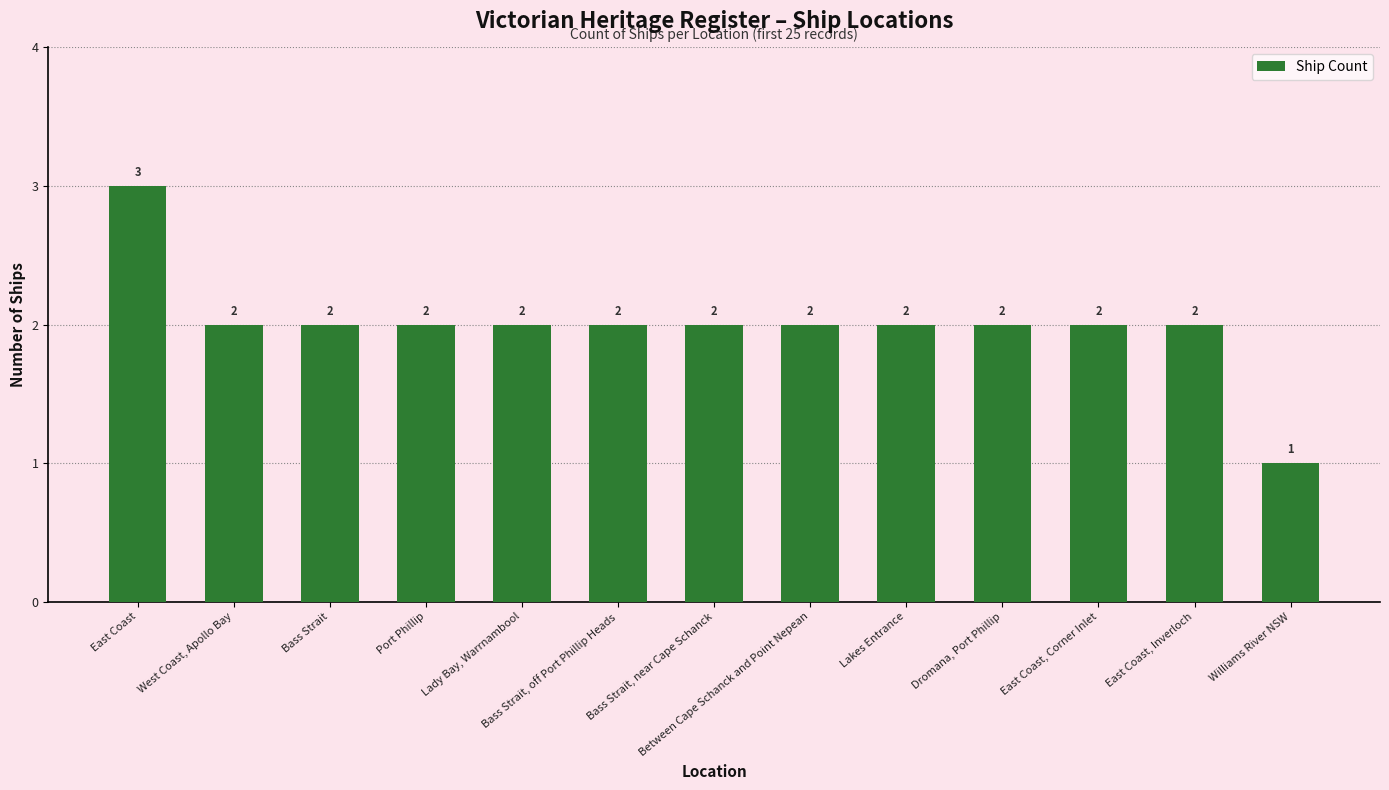

Where does the data first go above 2?

East Coast